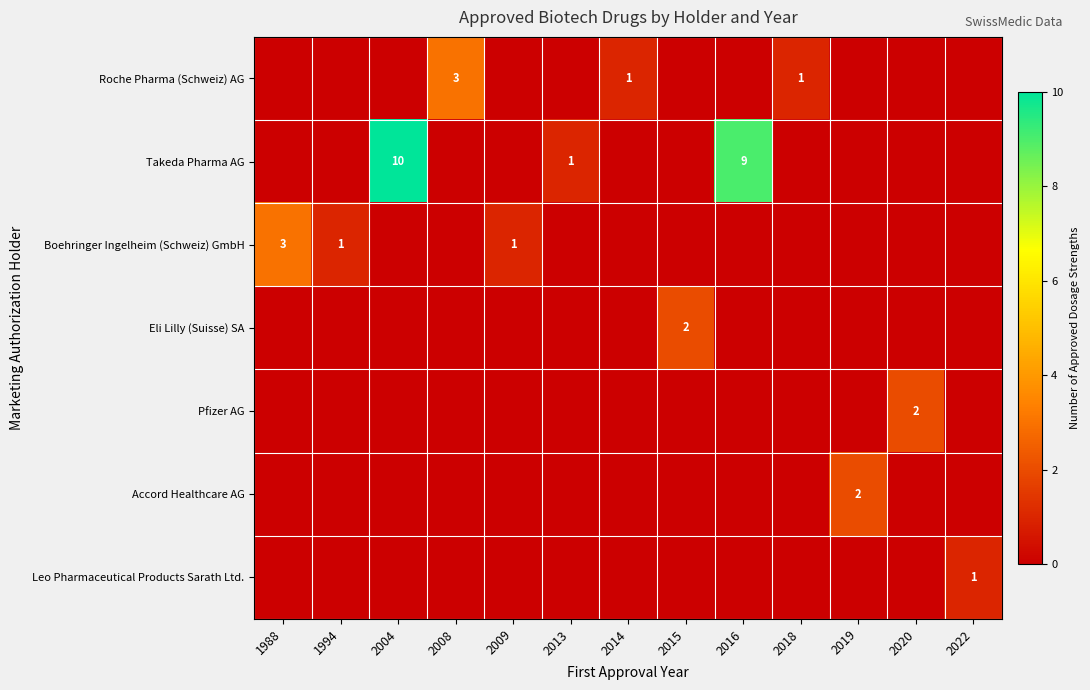

True or false: Takeda Pharma AG has a value of 13 at 2016.

False